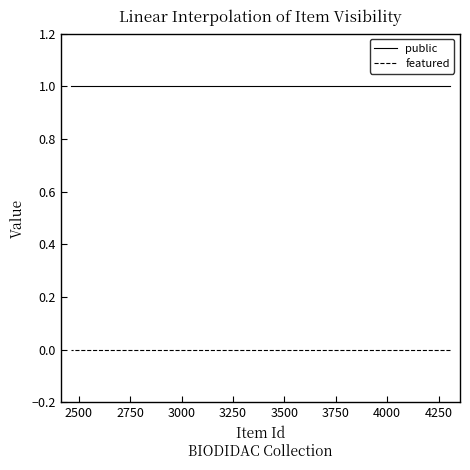

How many lines are shown in the chart?

2